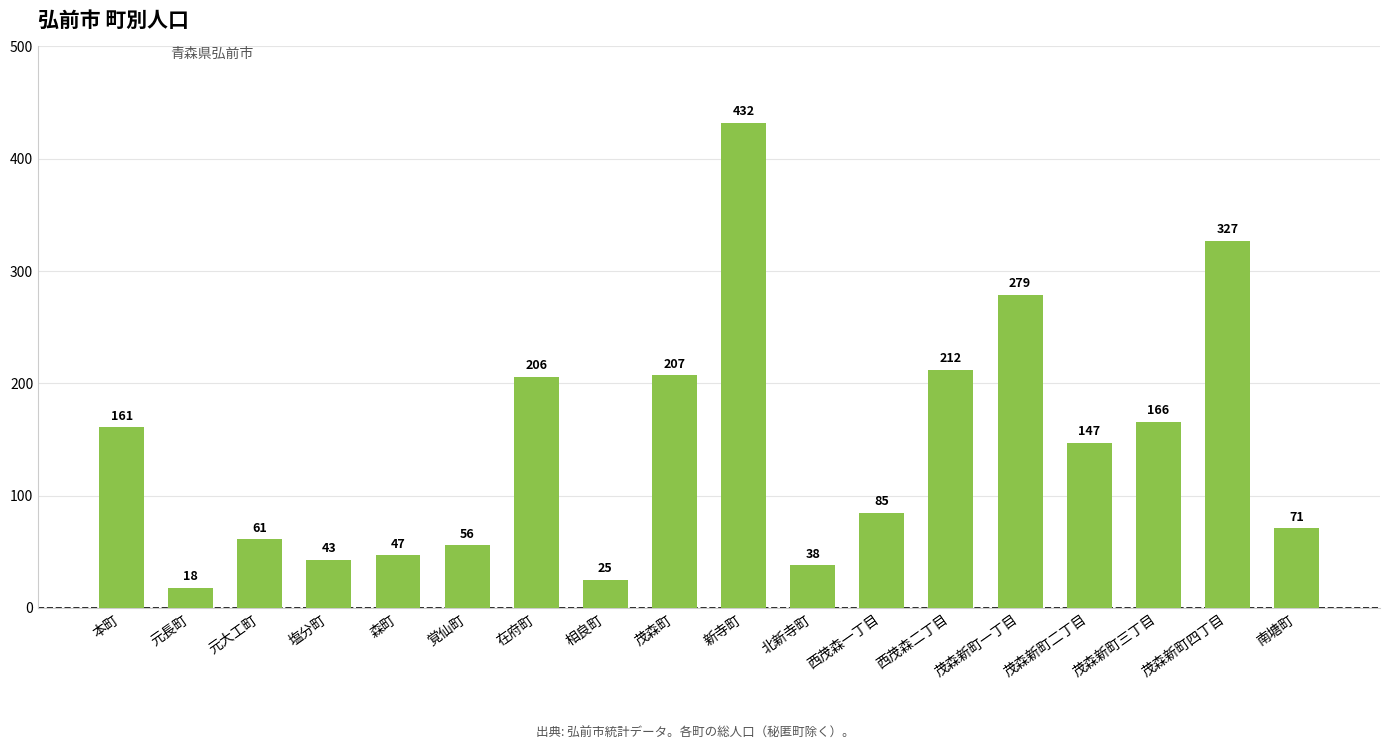

How many series are shown in this chart?

1